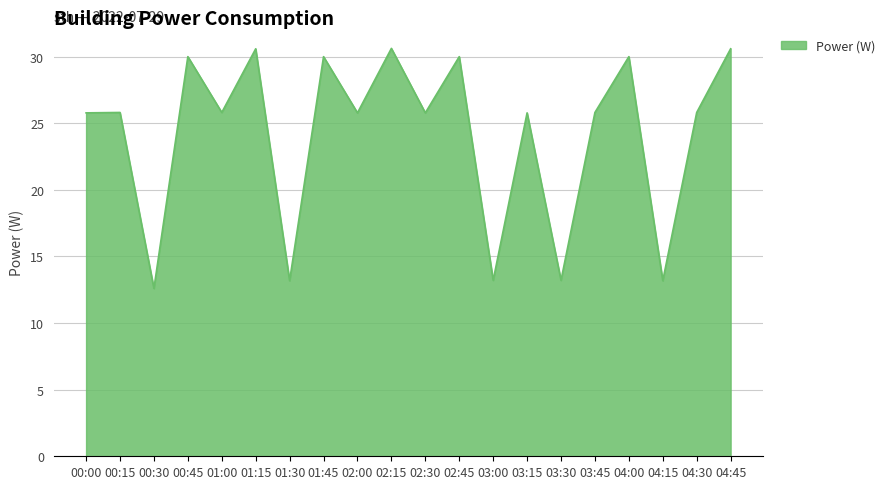

What is the smallest value displayed?

12.6